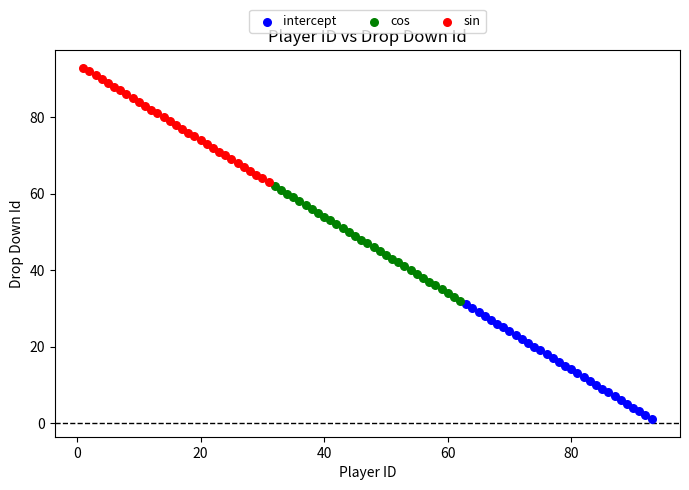

Which series contains the highest Y value?

sin